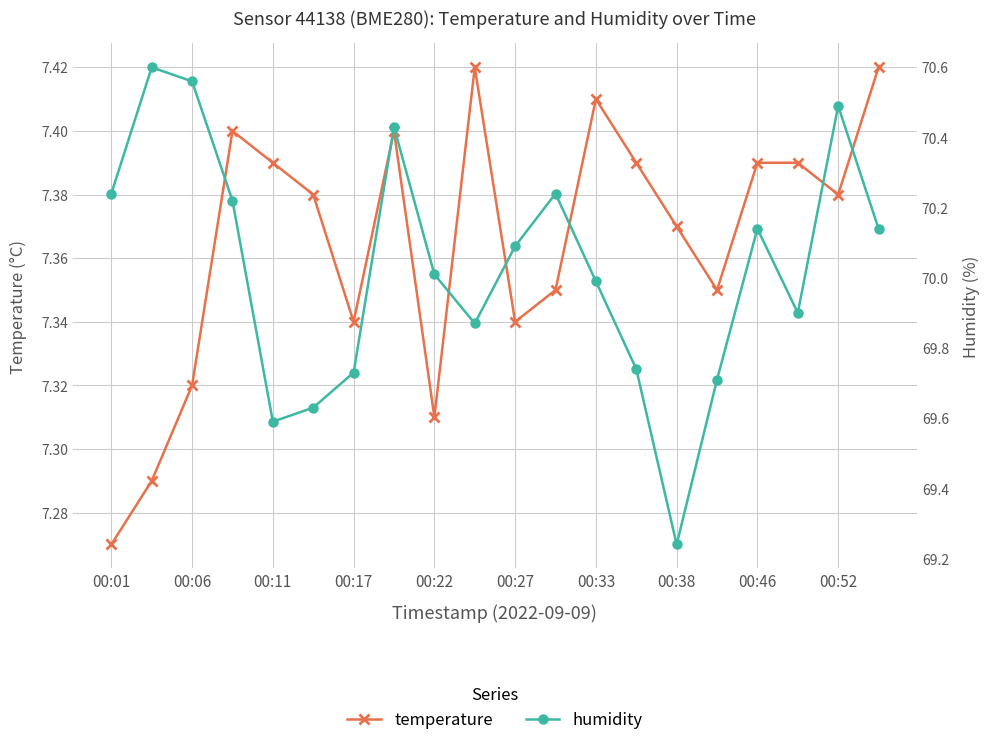

At how many categories does at least one series exceed 61?

20